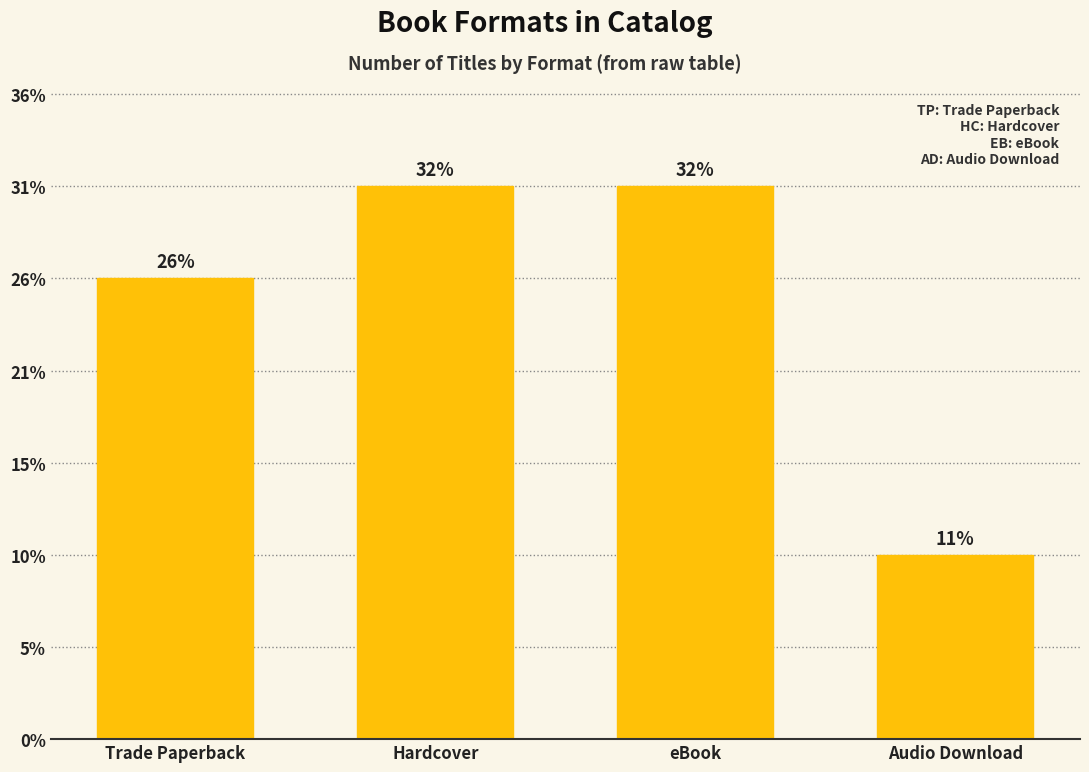

Are the bars horizontal?

No